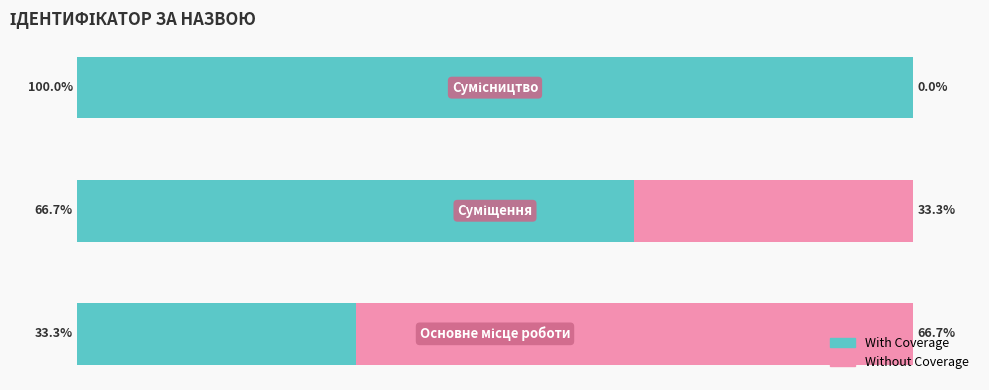

Where is Without Coverage nearest to the value 33?

1